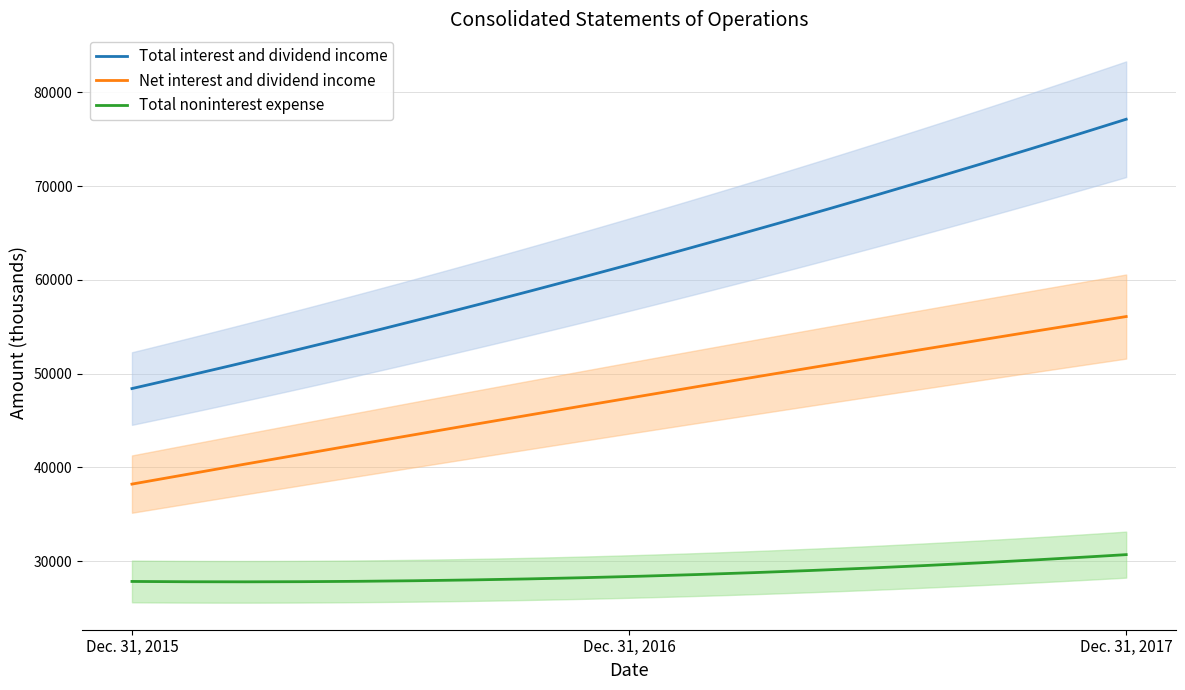

Read the Total interest and dividend income value at Dec. 31, 2016, to the nearest 100.

61600